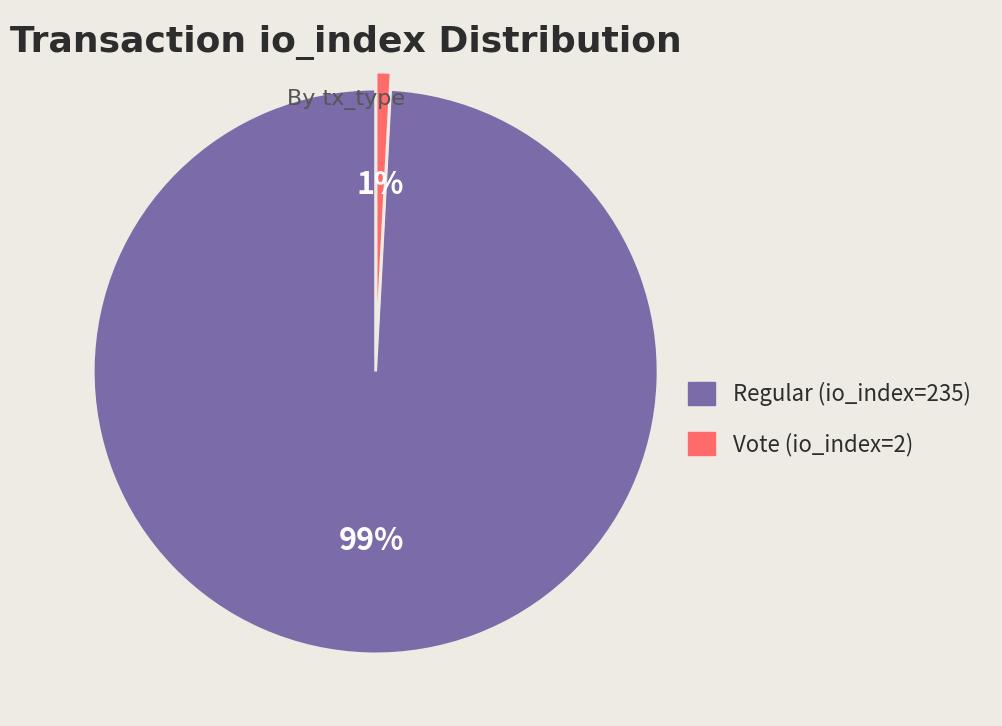

To the nearest percent, what is the difference between the largest and smallest slice percentages?

98%